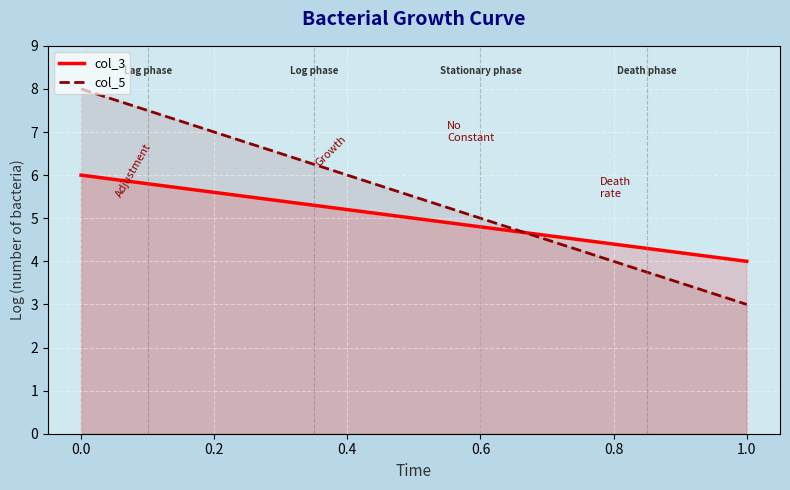

At how many categories does at least one series exceed 6?

1